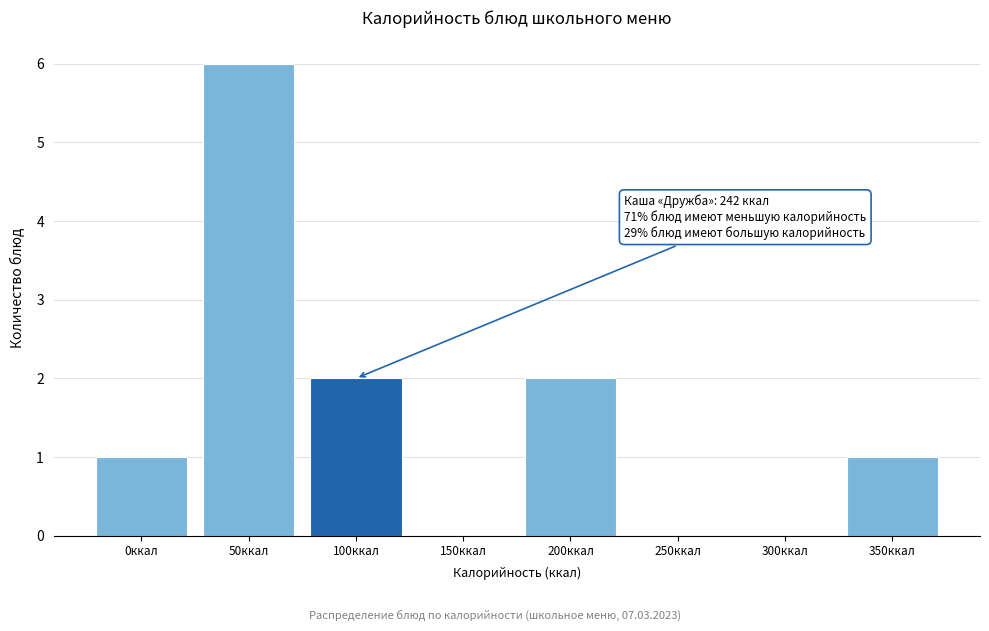

Reading left to right, what are all the values shown in this chart?

0ккал=1	50ккал=6	100ккал=2	150ккал=0	200ккал=2	250ккал=0	300ккал=0	350ккал=1